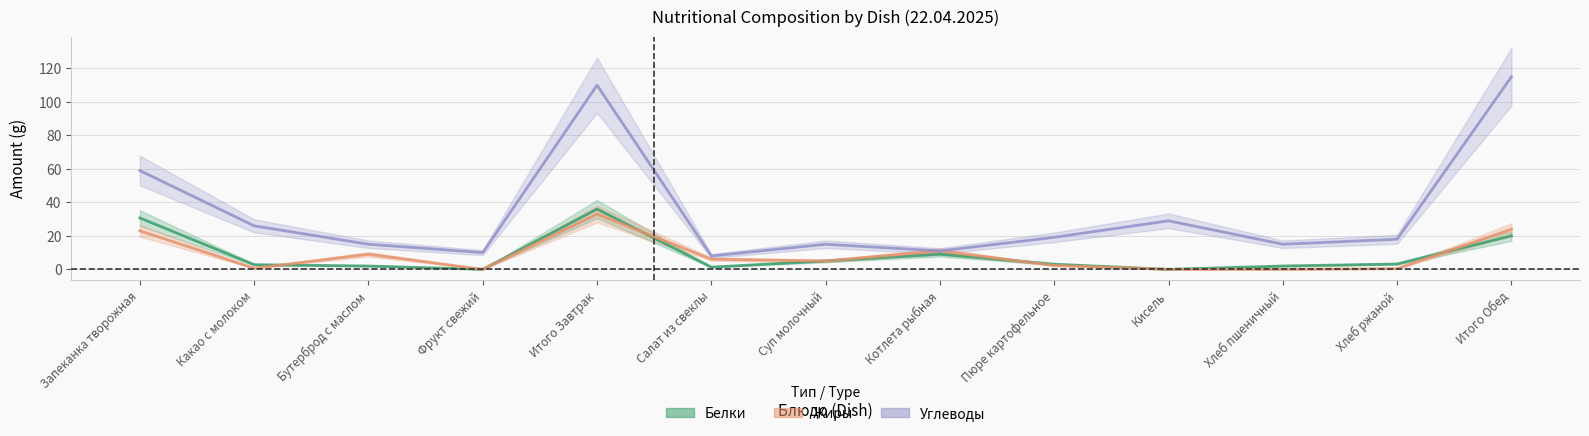

How many intersections are there between Белки and Жиры?

4